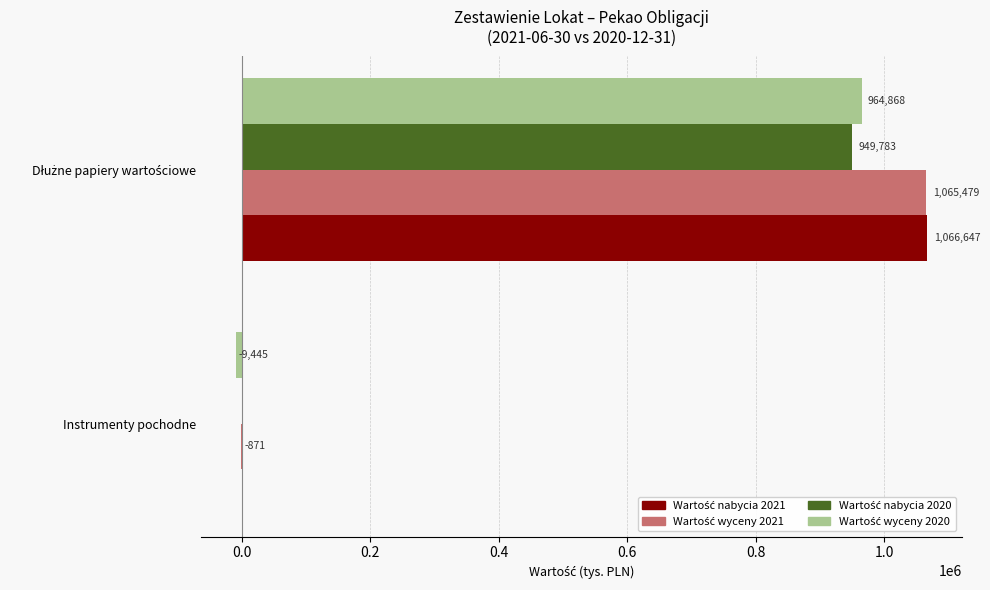

Count the number of categories in the chart.

2